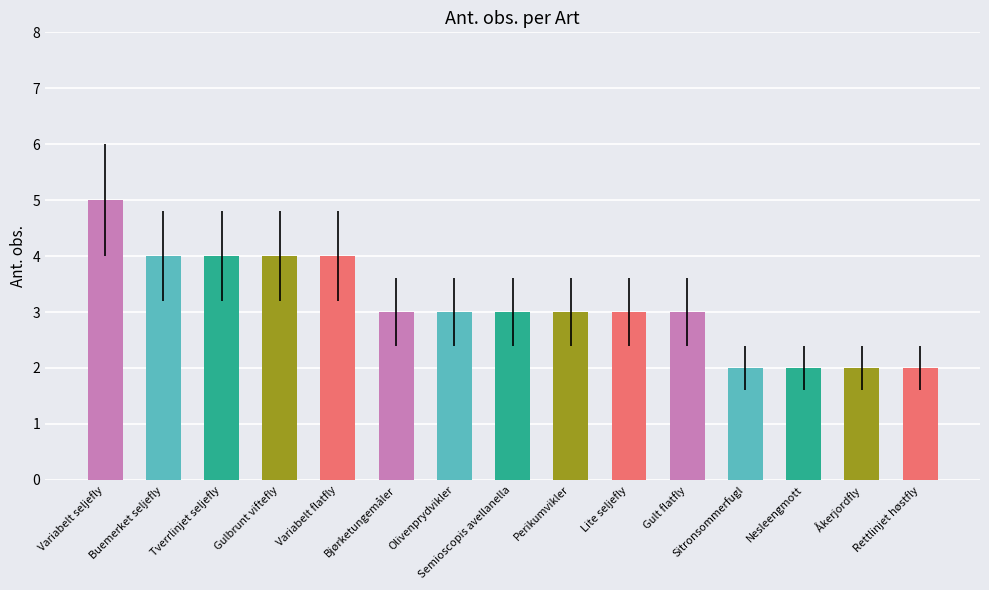

What is the change in value from Variabelt seljefly to Buemerket seljefly?

-1